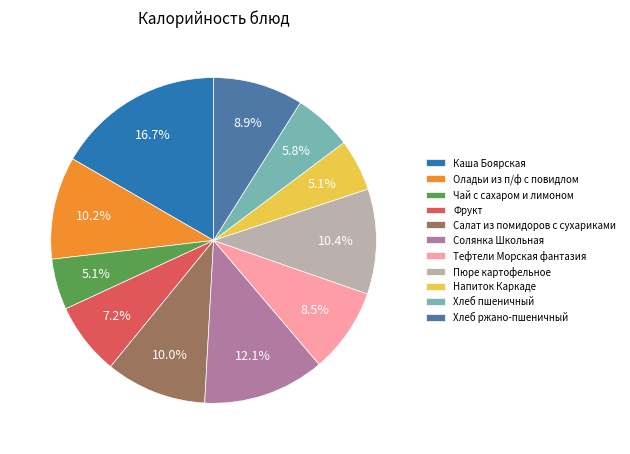

Count the number of slices in the pie.

11